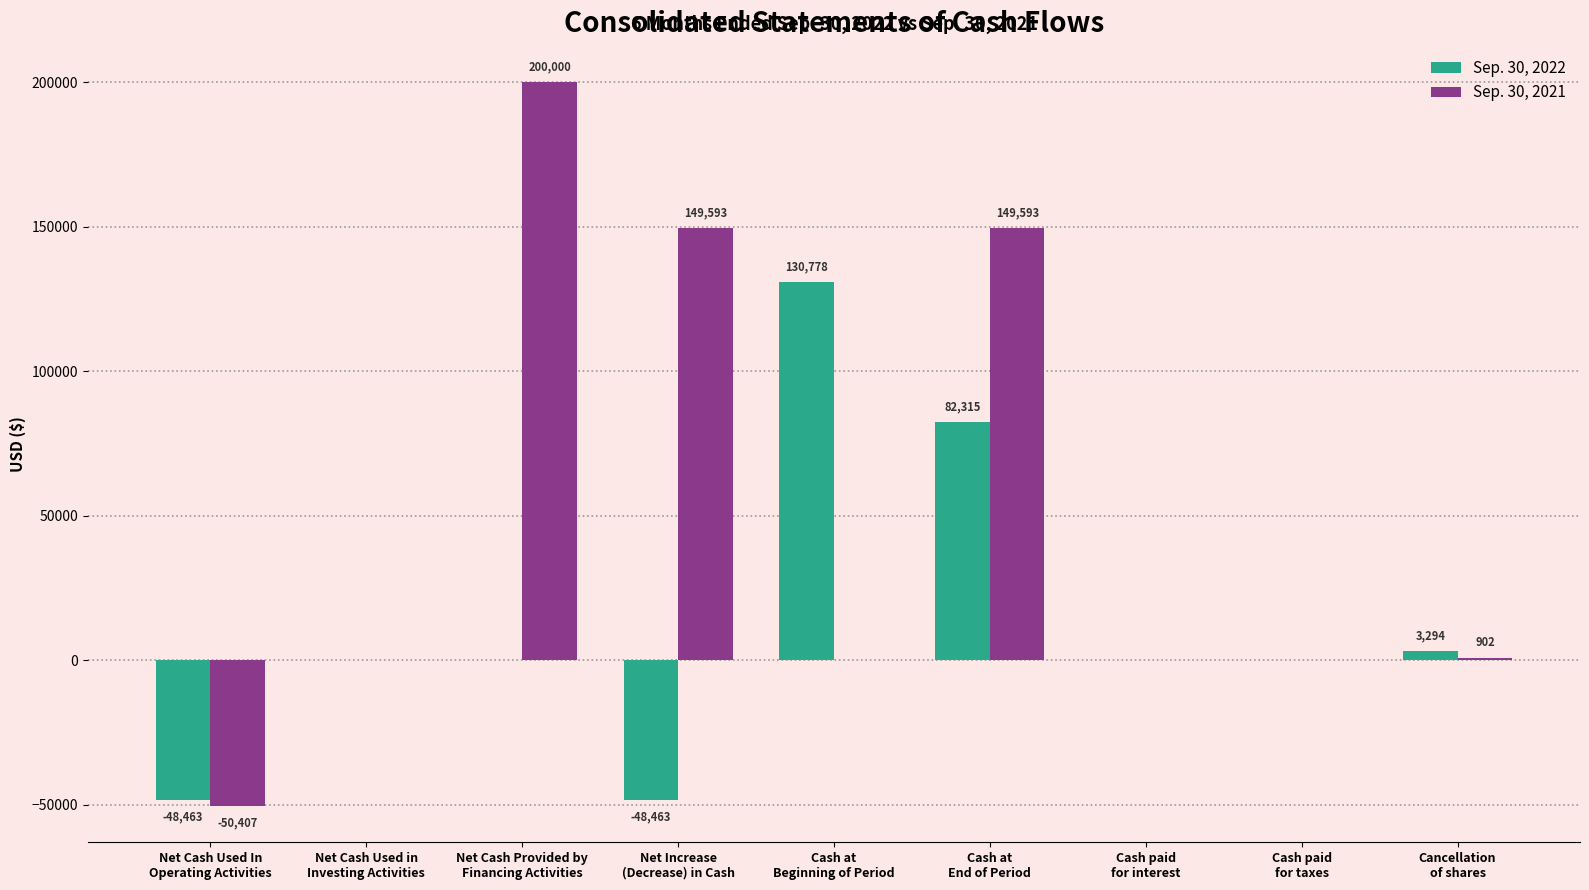

How many distinct data groups are displayed?

2